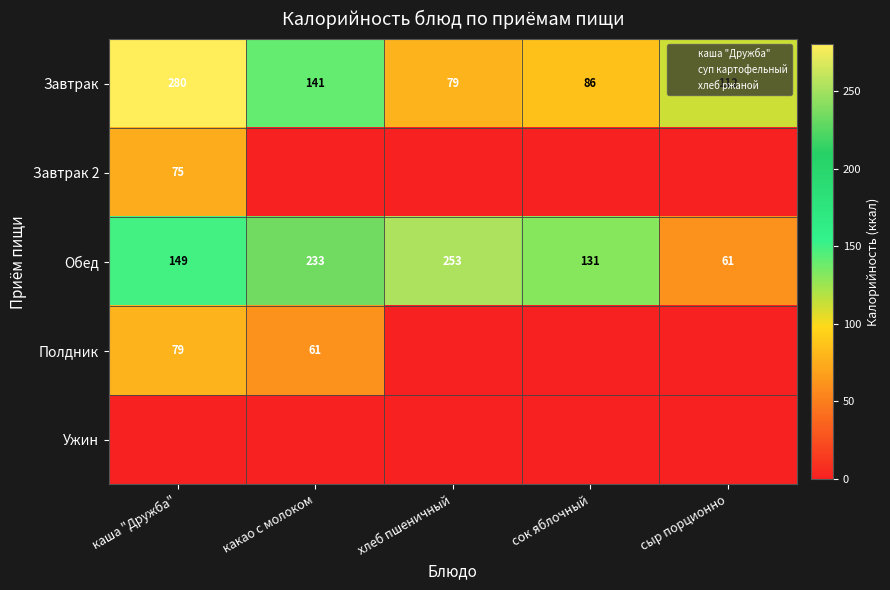

At how many categories does at least one series exceed 264?

1